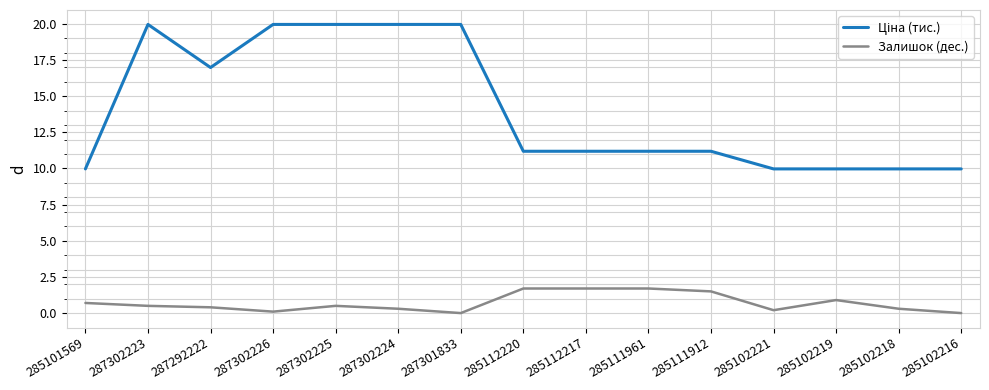

Is it true that Залишок (дес.) equals 1.1 at 287301833?

False